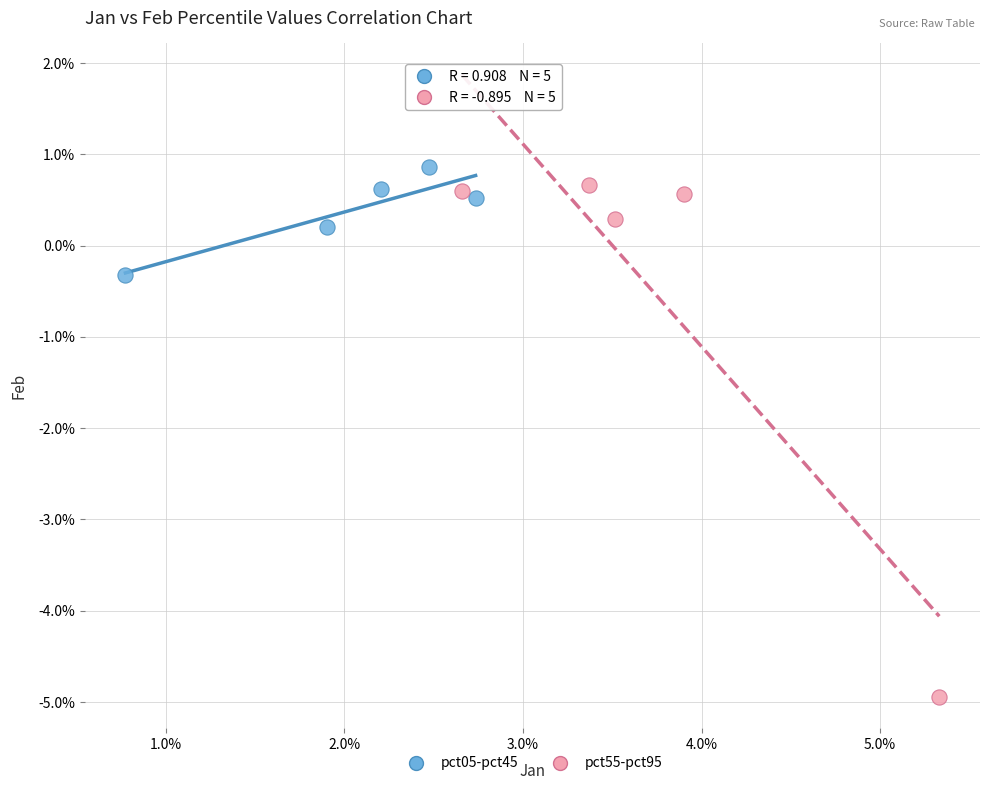

Which series contains the highest Y value?

pct05-pct45